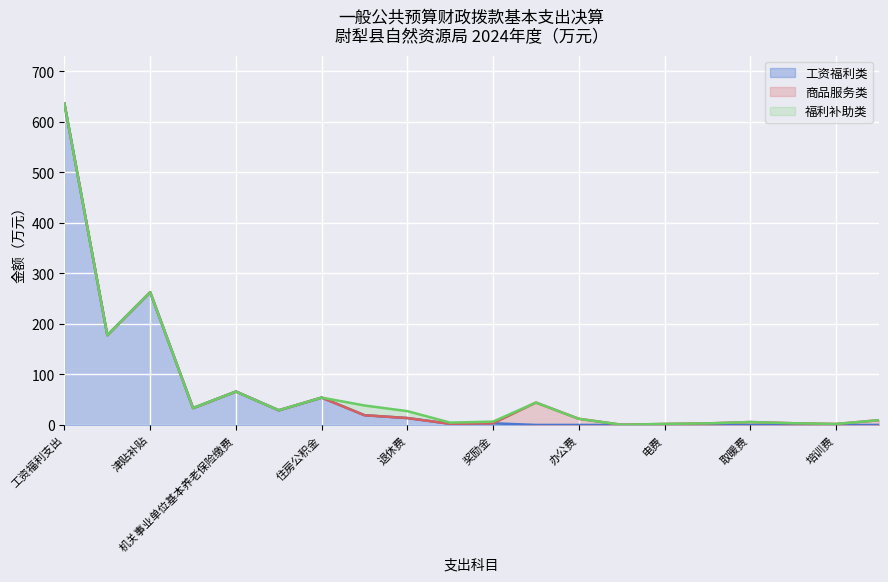

What is the label of the 3rd point from the right?

差旅费